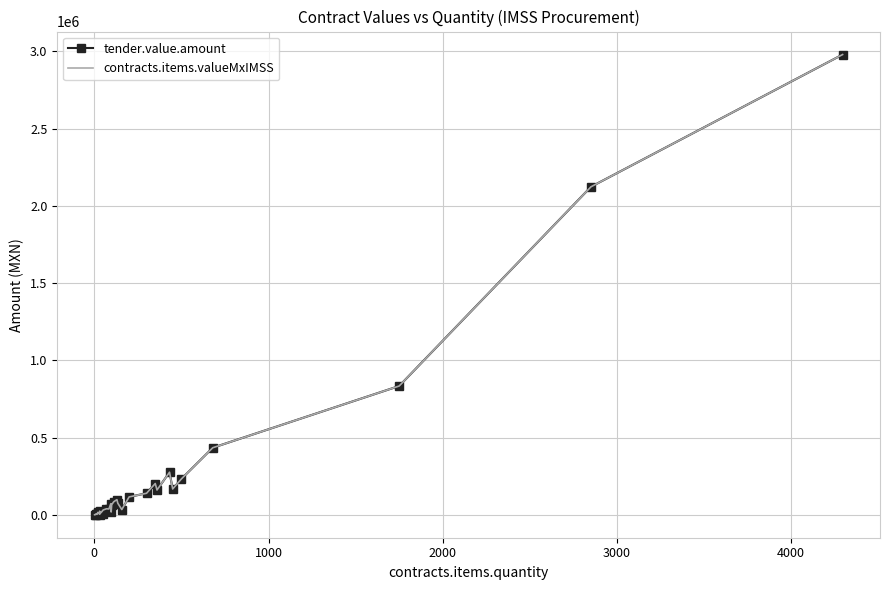

What is the highest value of the contracts.items.valueMxIMSS series?

2979355.6